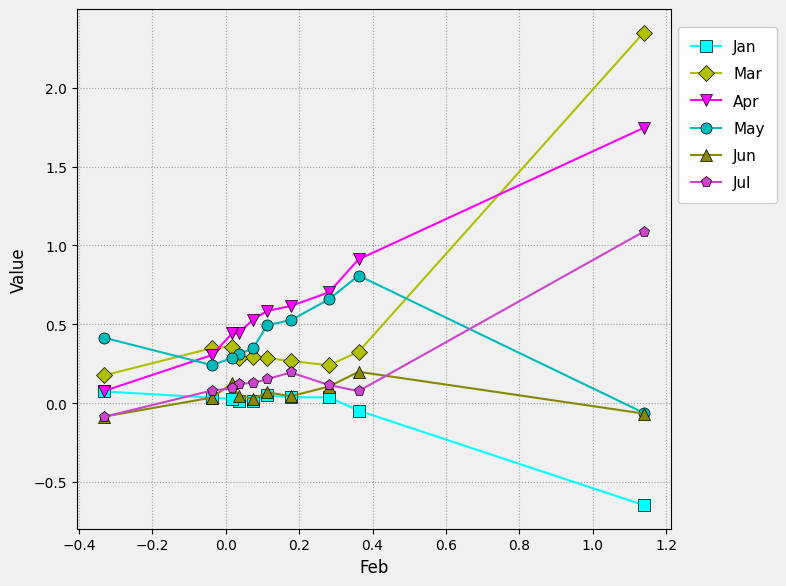

Which series has the largest total across all categories?

Apr